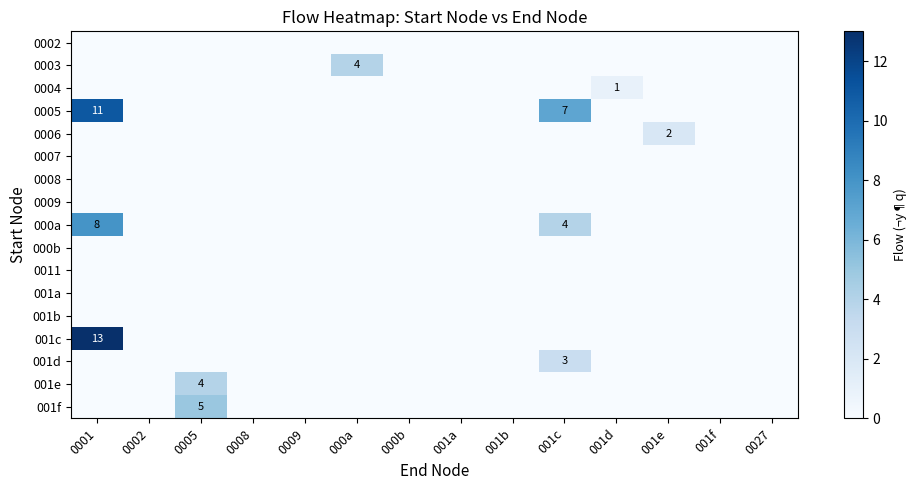

Rank the series by their maximum value, from lowest to highest.

0002, 0007, 0008, 0009, 000b, 0011, 001a, 001b, 0004, 0006, 001d, 0003, 001e, 001f, 000a, 0005, 001c